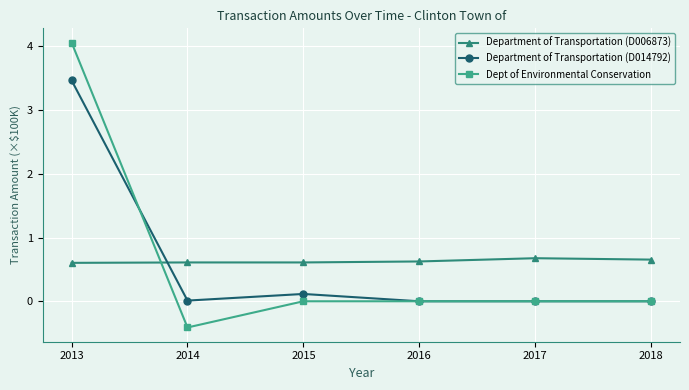

True or false: Department of Transportation (D006873) has more than 0 interior local peaks.

True